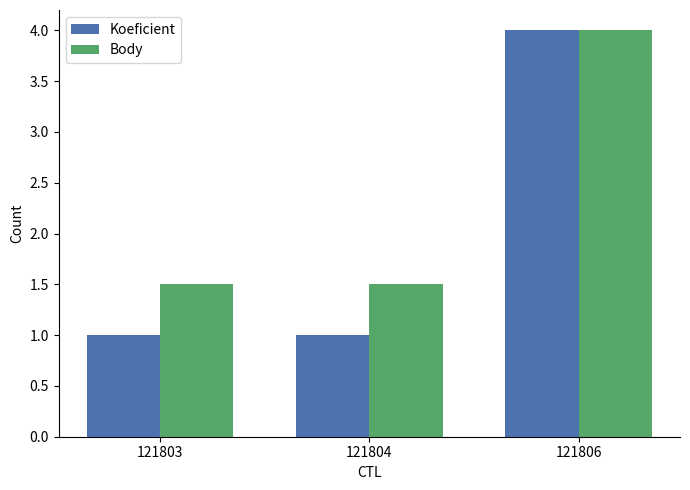

Which category has the highest value across all series?

121806